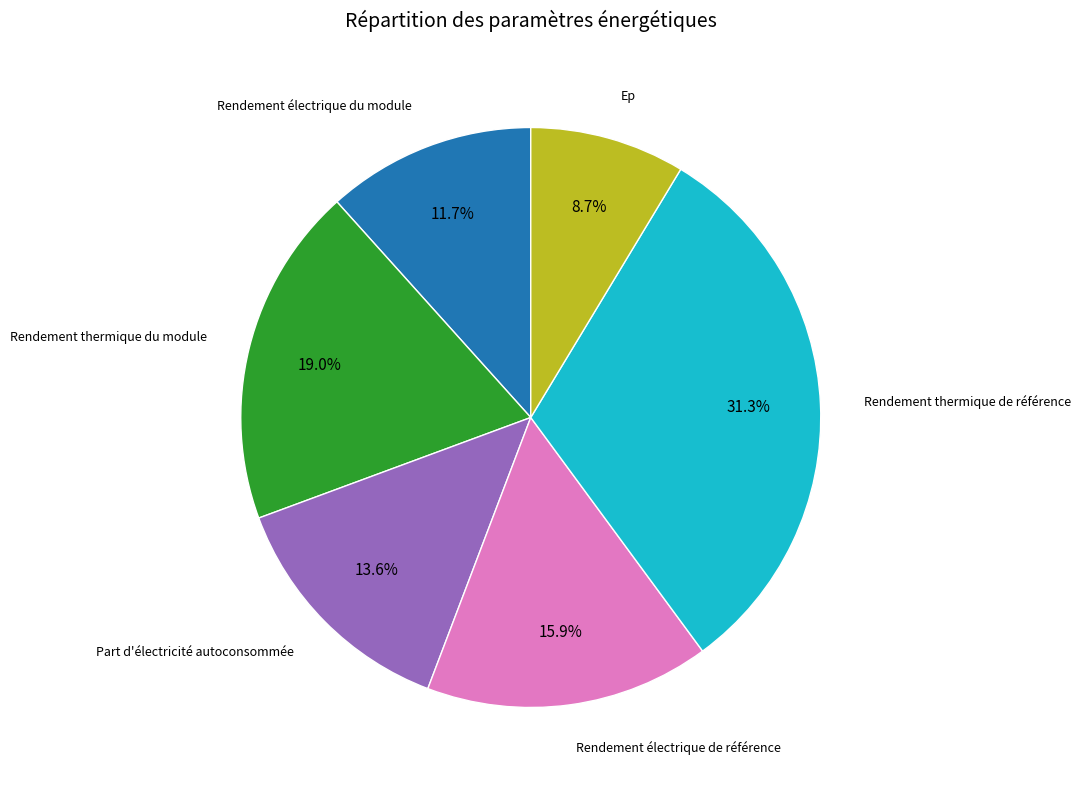

Is there any slice that represents more than half of the pie?

No